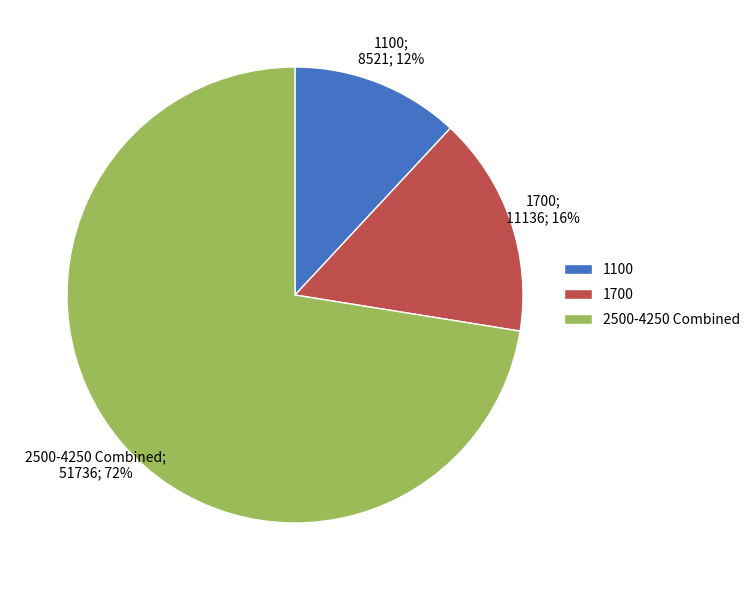

Combined, do 2500-4250 Combined and 1100 account for over 50%?

Yes